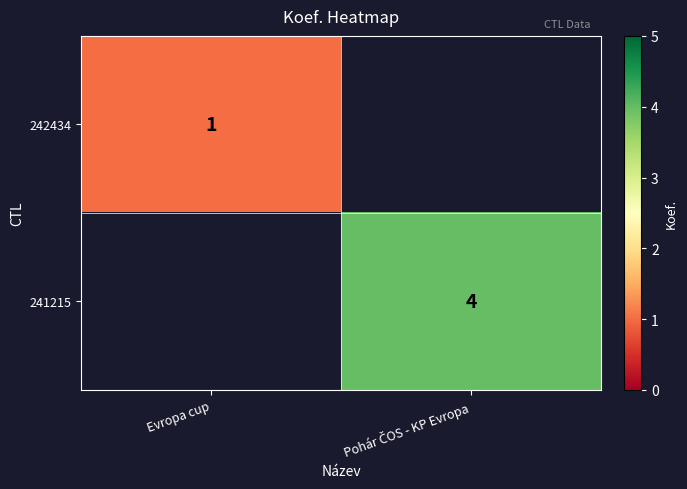

The 242434 series shows 1 at Evropa cup. True or false?

True